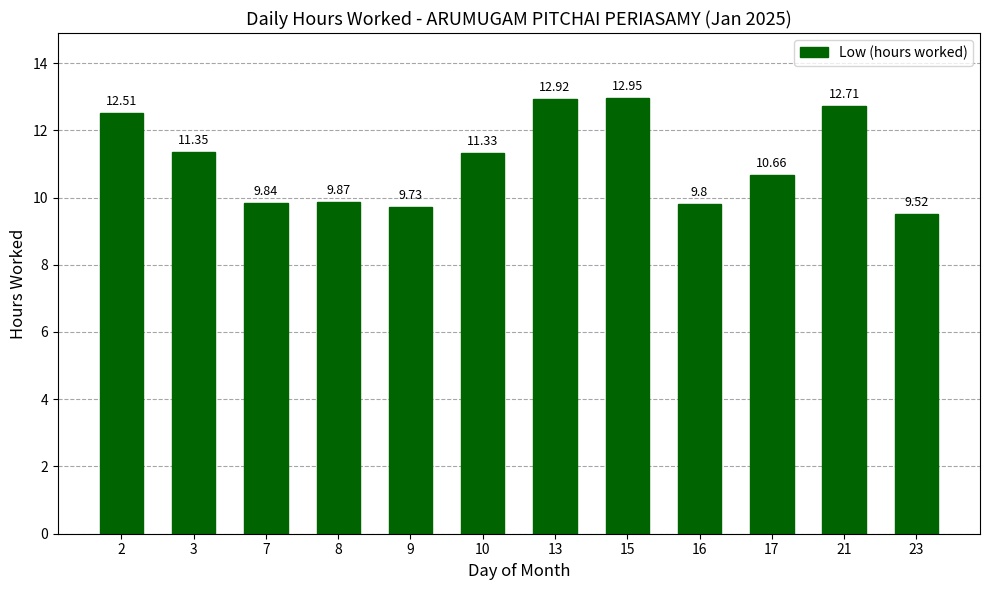

What is the ratio of the value at 10 to the value at 7?

1.2